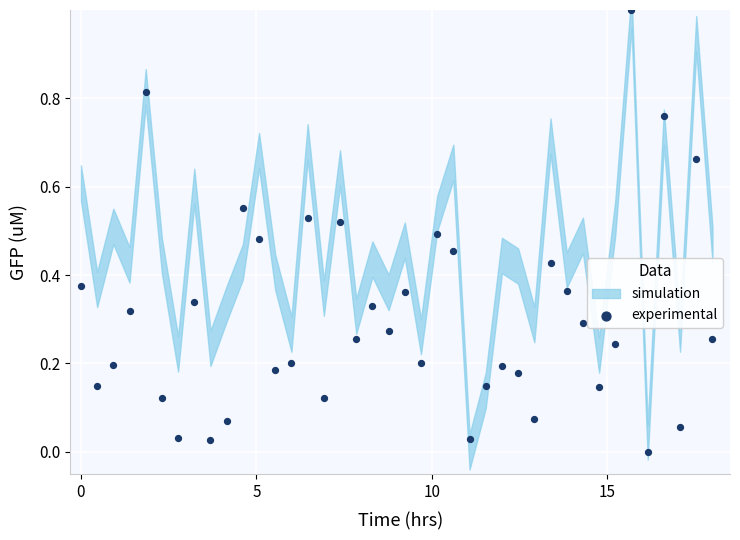

What is the range of Y values (max minus min)?

1.0